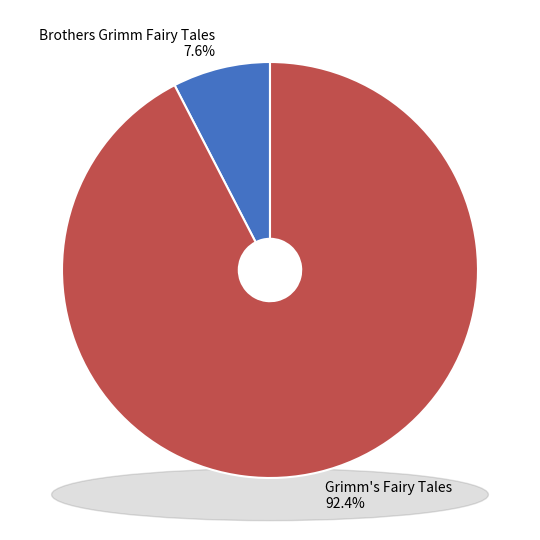

Between Brothers Grimm Fairy Tales and Grimm's Fairy Tales, which is larger?

Grimm's Fairy Tales